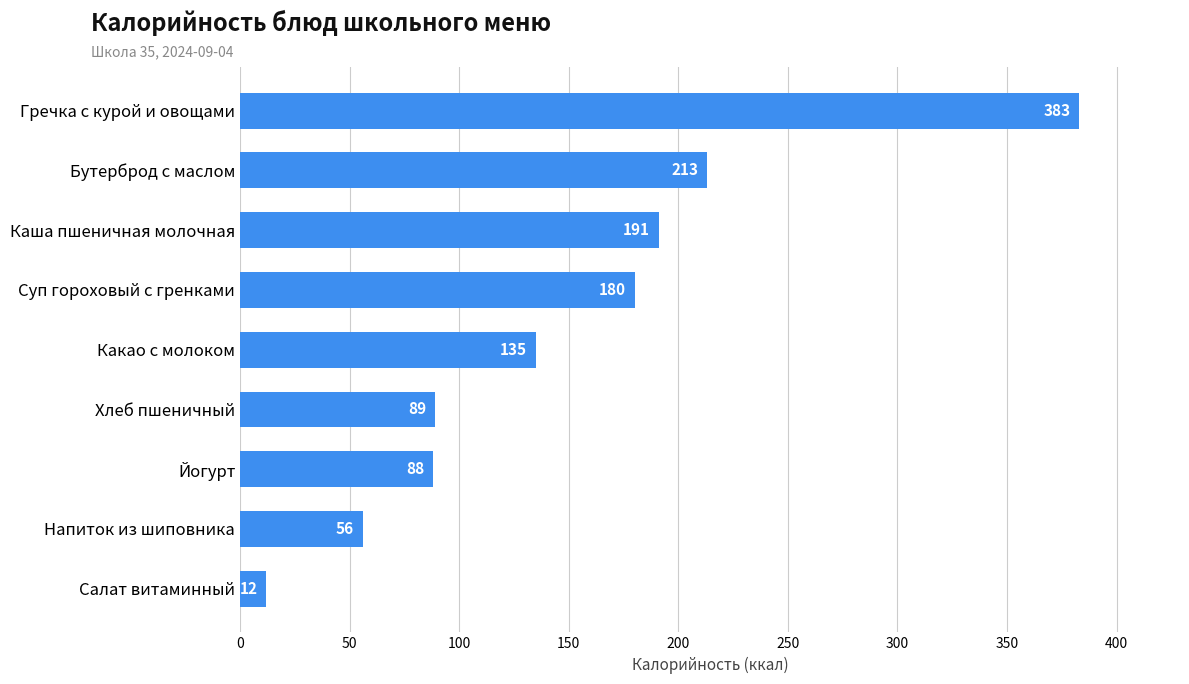

How many data points are less than 135?

4